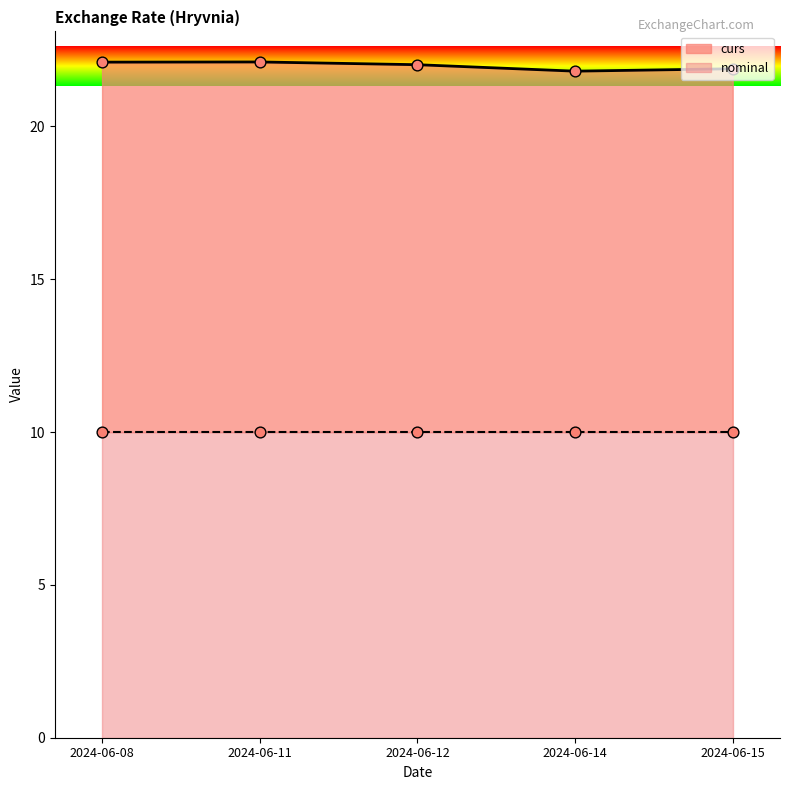

What is the change in value from 2024-06-11 to 2024-06-12?

-0.1